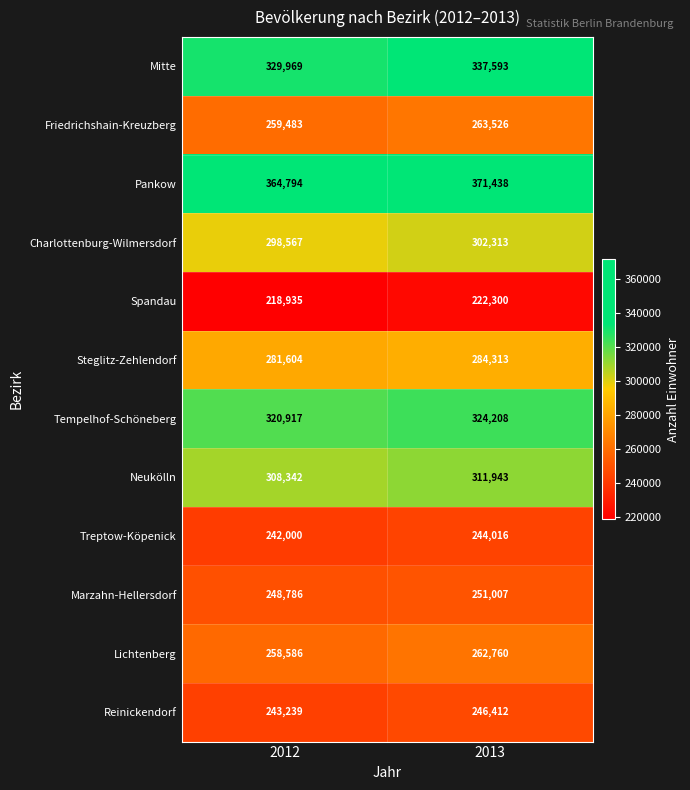

At which category is the sum across all series the highest?

2013